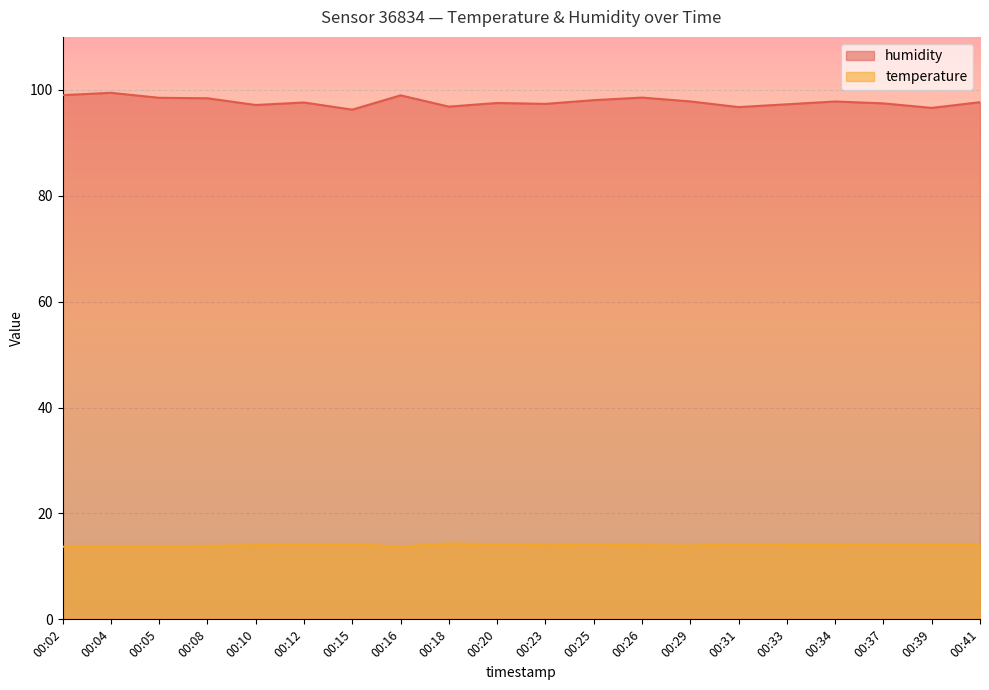

At which label is humidity closest to 97?

00:10